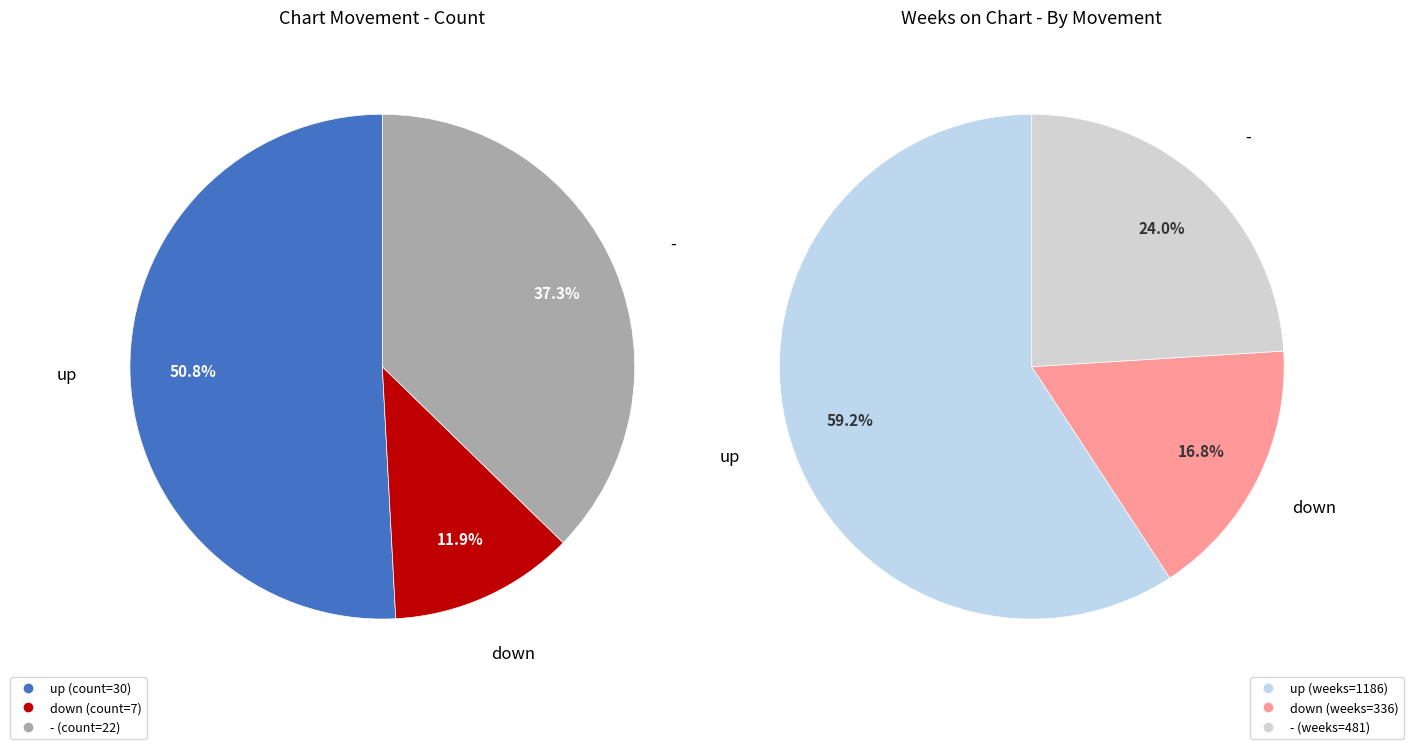

Which category accounts for the majority?

up